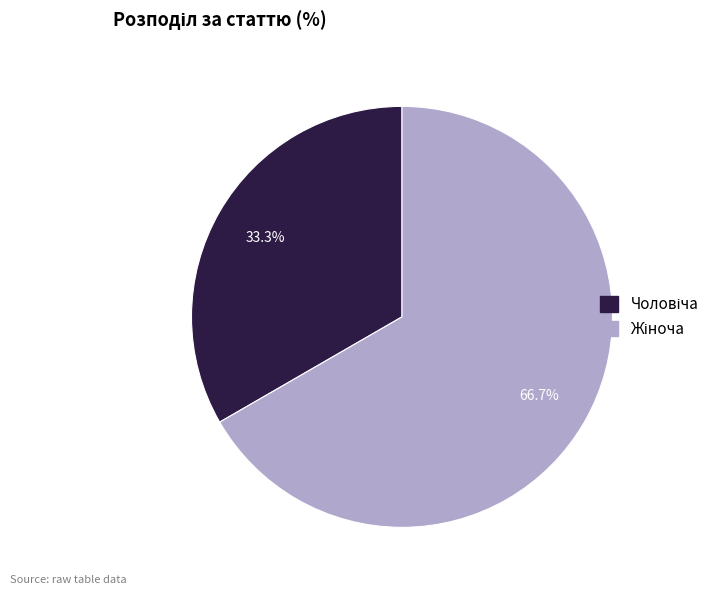

Is there any slice that represents more than half of the pie?

Yes